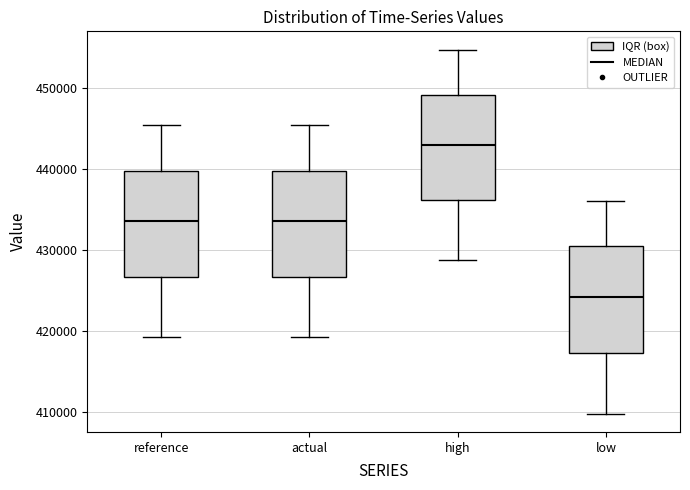

Reading left to right, transcribe this box plot: for each box, give where its median line is, the range the box spans, and where its two whiskers end, as read against the y-axis. The values are not printed on the chart, so give them approximately, as read against the axis.

reference: median 434000, box 427000 to 440000, whiskers 419000 to 445000
actual: median 434000, box 427000 to 440000, whiskers 419000 to 445000
high: median 443000, box 436000 to 449000, whiskers 429000 to 455000
low: median 424000, box 417000 to 430000, whiskers 410000 to 436000